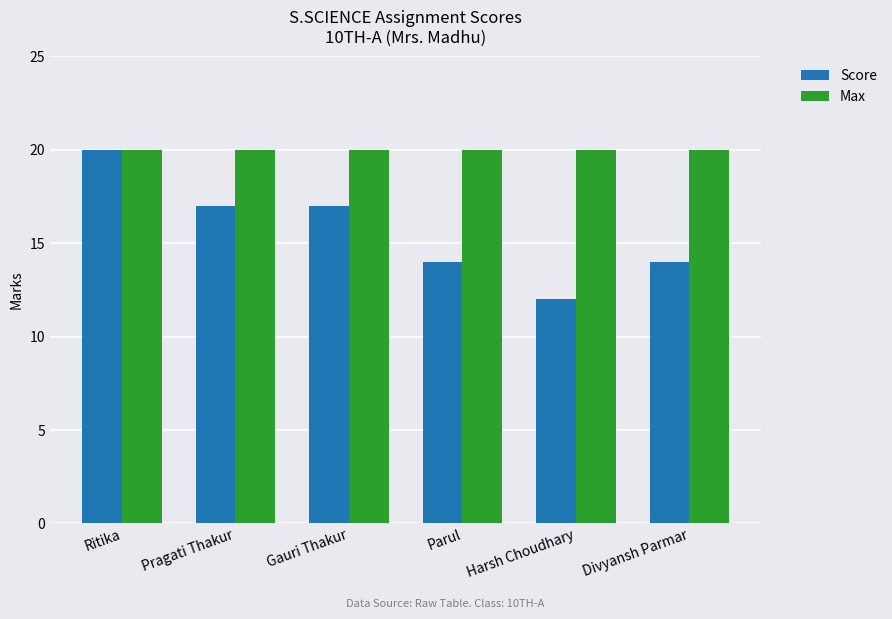

What is the maximum value for Score?

20